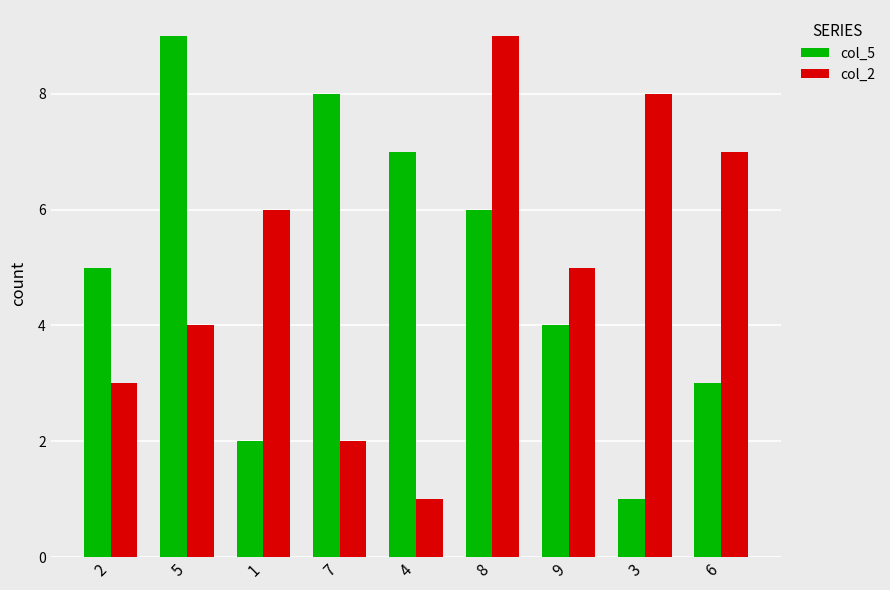

At which label does col_5 reach its peak?

5